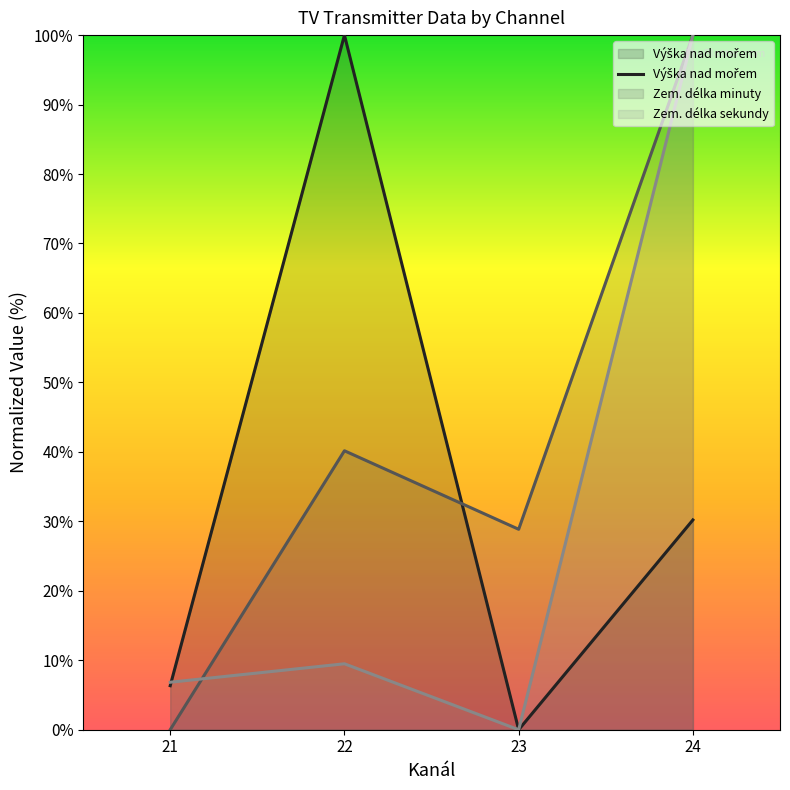

How many points are lower than both their immediate neighbors (excluding endpoints)?

1